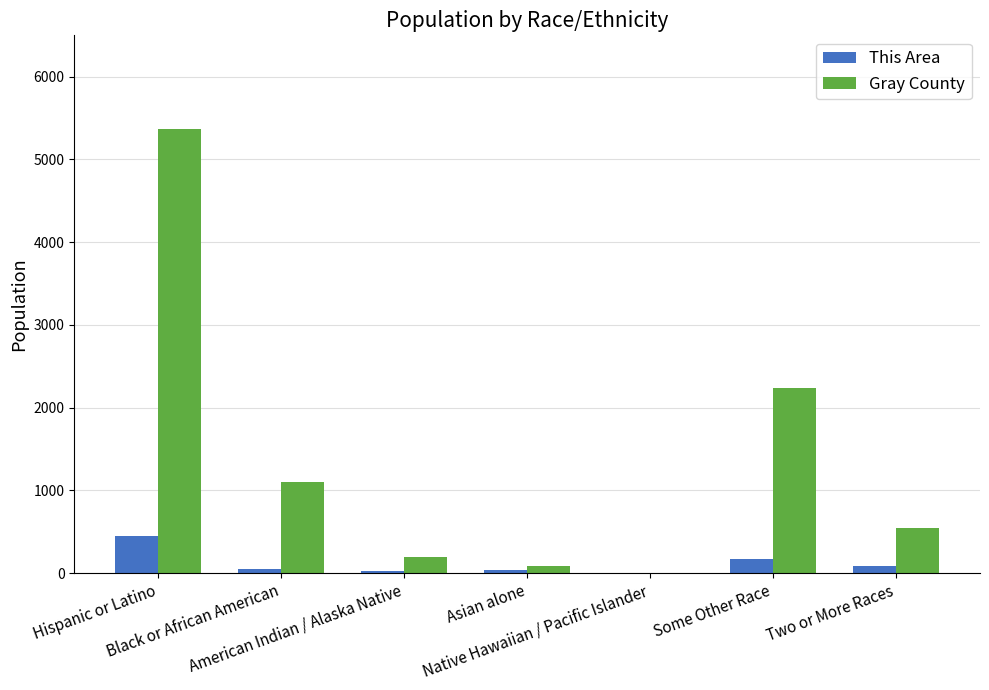

Which series has the largest total across all categories?

Gray County